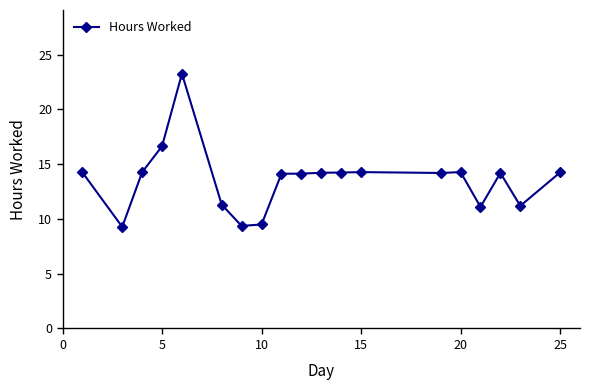

What is the difference between the maximum and minimum values?

14.0